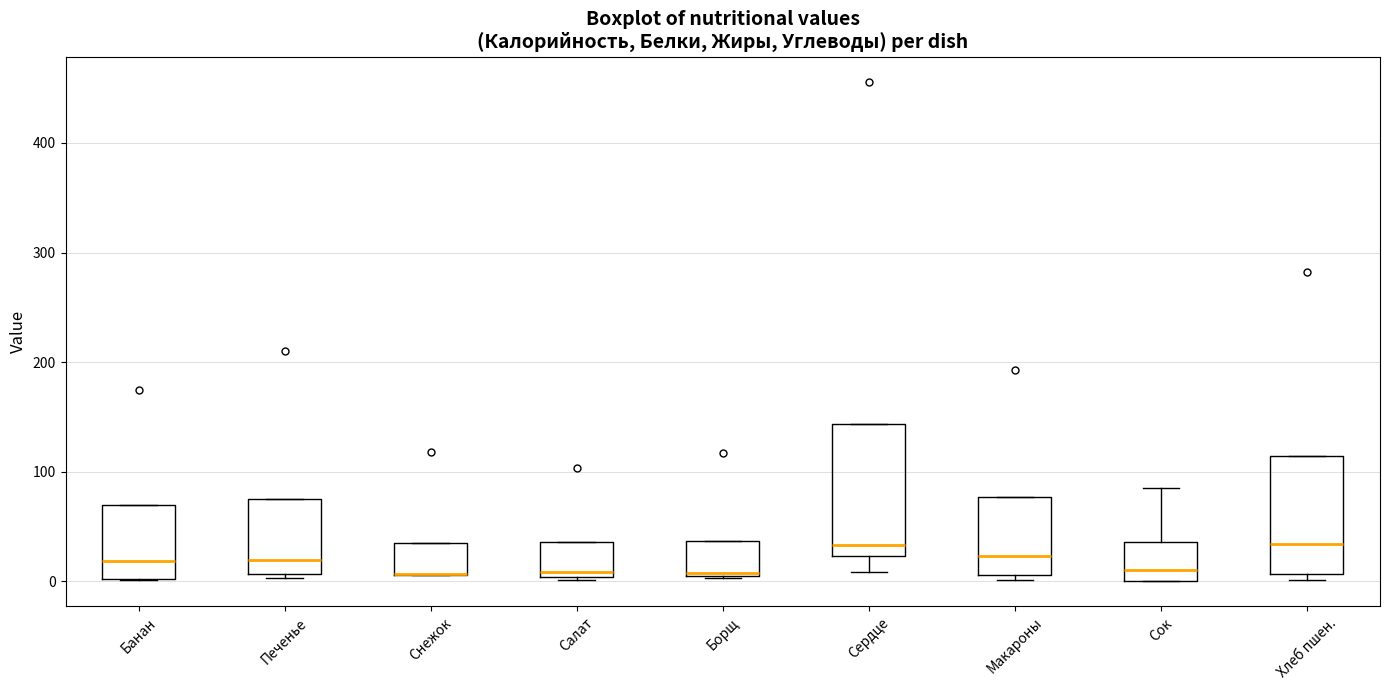

Comparing the boxes themselves (not the whiskers), which one is the tallest?

Сердце